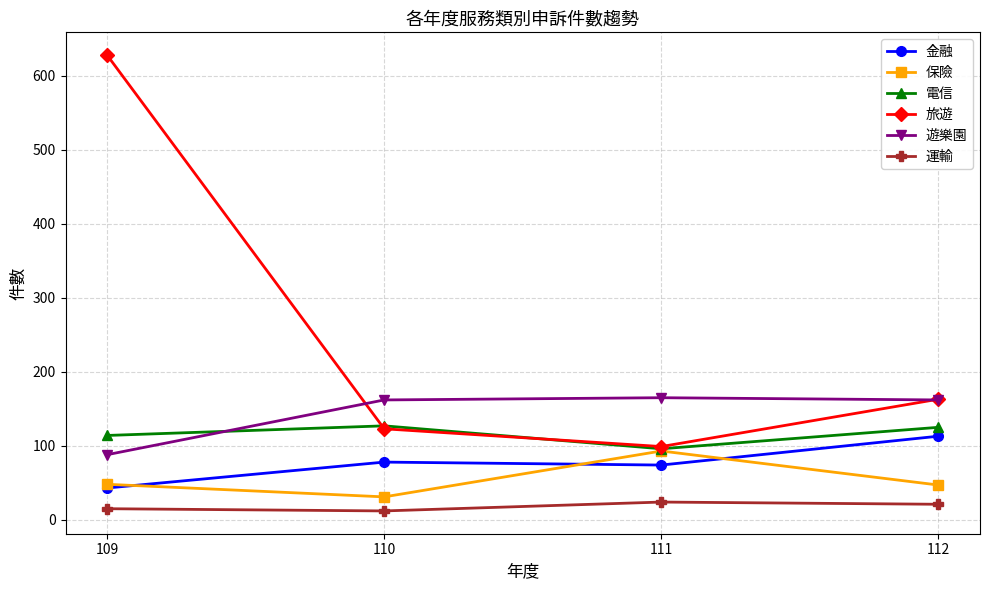

What is the difference between the 電信 values at 112 and 109?

11